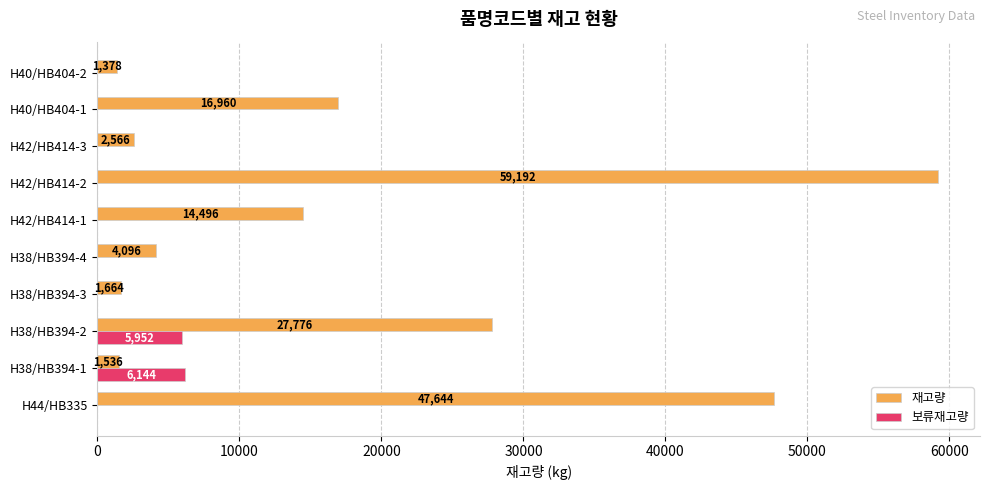

The value of 재고량 at H38/HB394-3 is 1664. True or false?

True